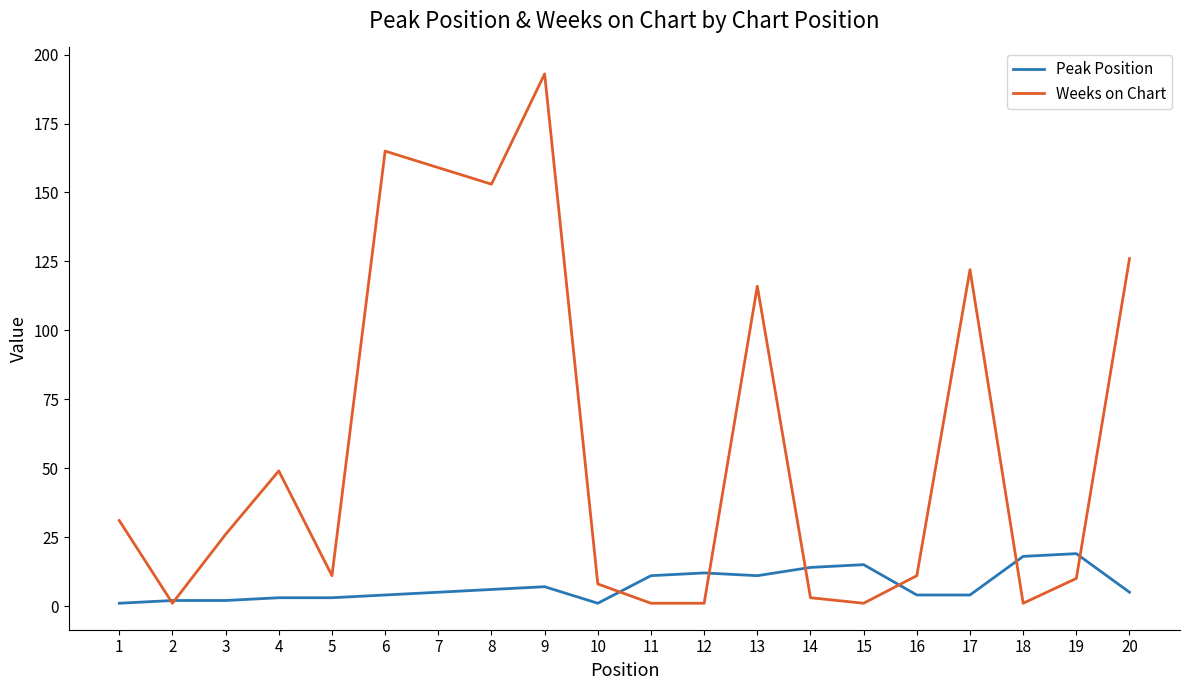

What is the sum of all Peak Position values?

147